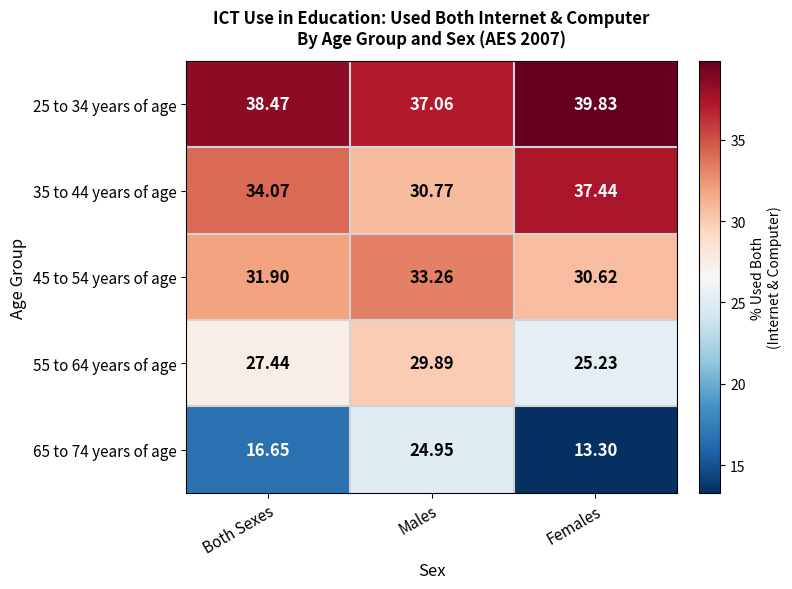

Is the value of 25 to 34 years of age at Both Sexes greater than the value of 45 to 54 years of age at Females?

Yes